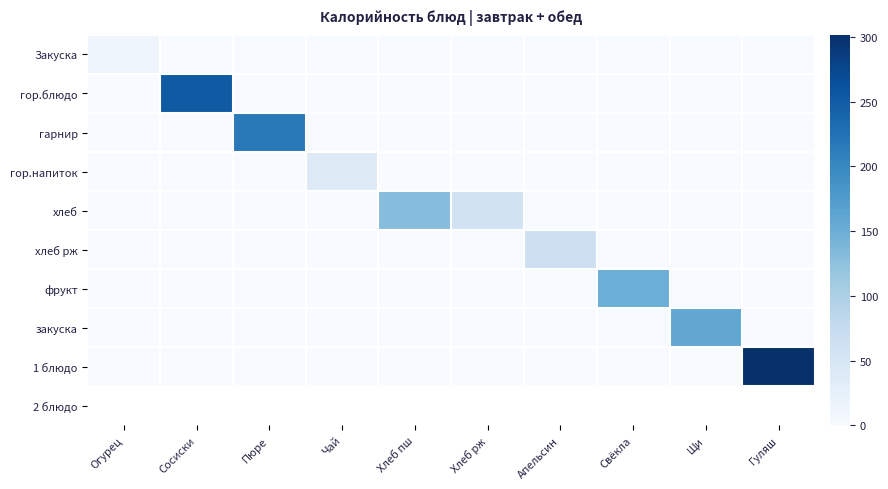

What is the total value across all series at Чай?

39.0